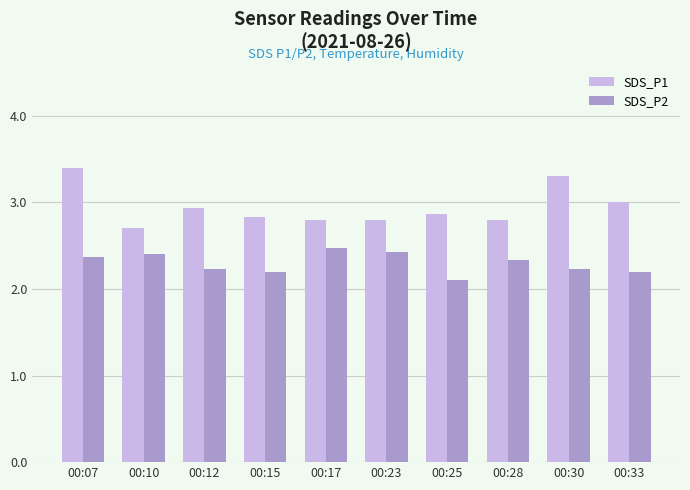

What is the average value of the SDS_P1 series?

2.9